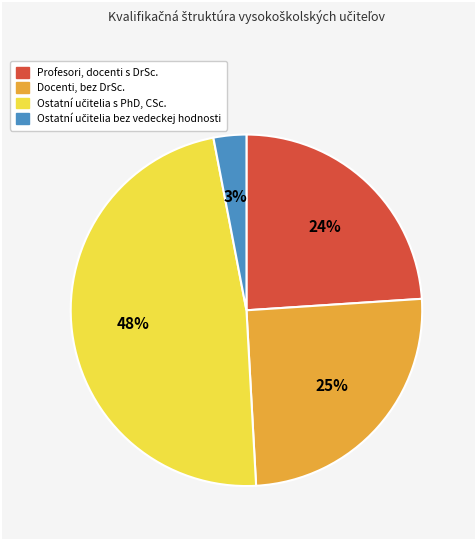

Combined, do Docenti, bez DrSc. and Profesori, docenti s DrSc. account for over 50%?

No